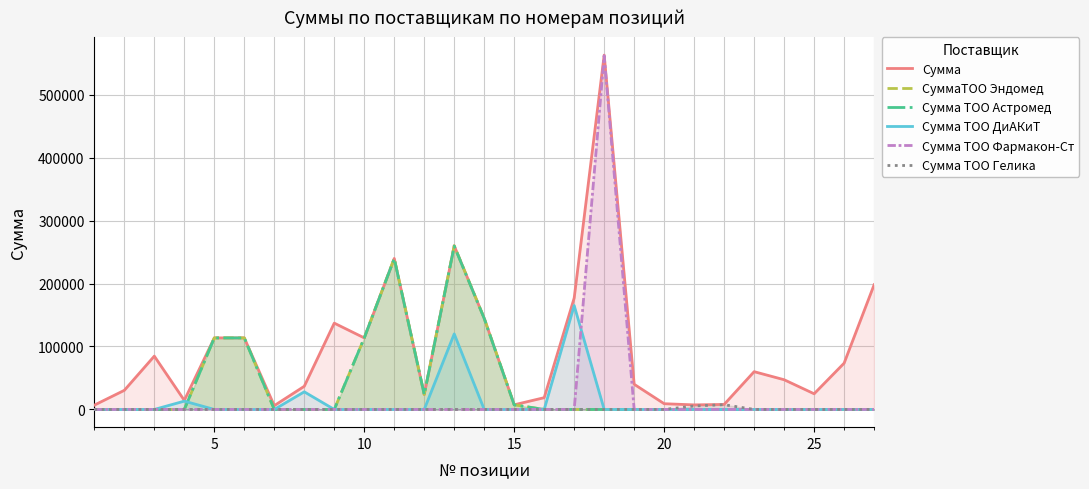

True or false: Сумма and Сумма ТОО Астромед intersect in this chart.

False